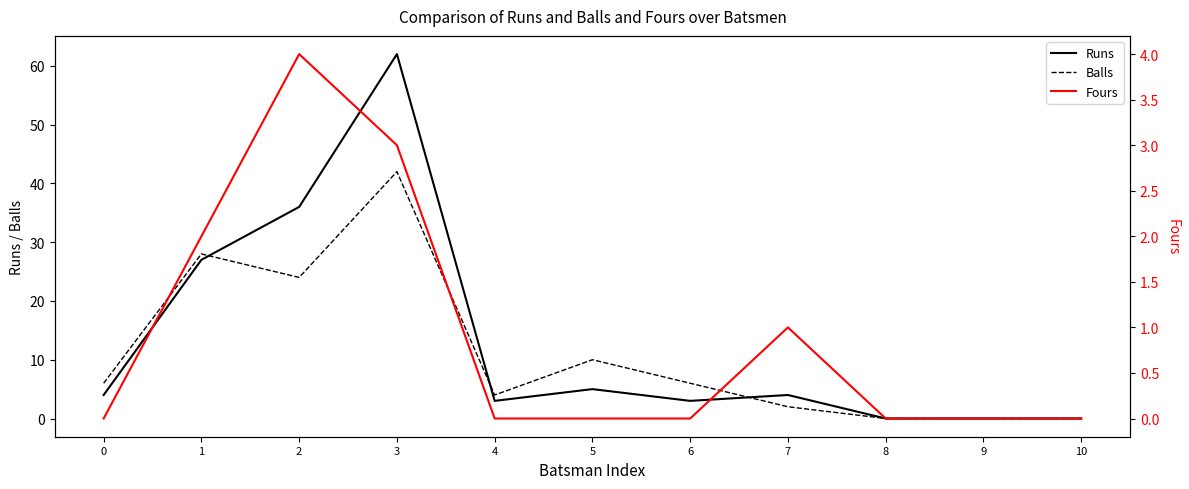

Is the value of Runs at 7 greater than the value of Fours at 5?

Yes